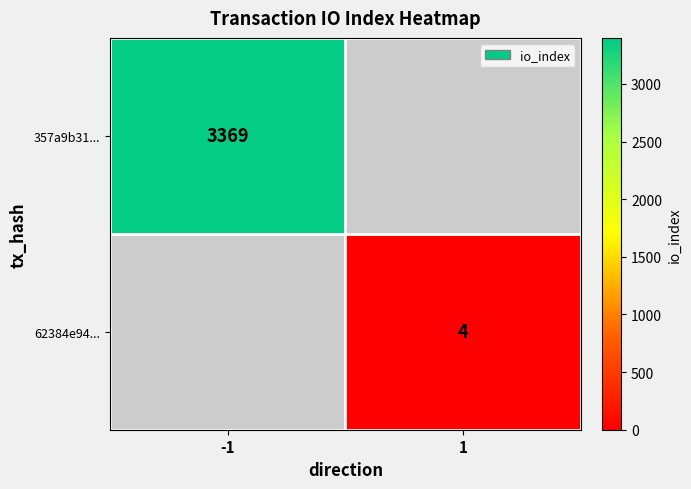

The value of 62384e94... at 1 is 5.2. True or false?

False